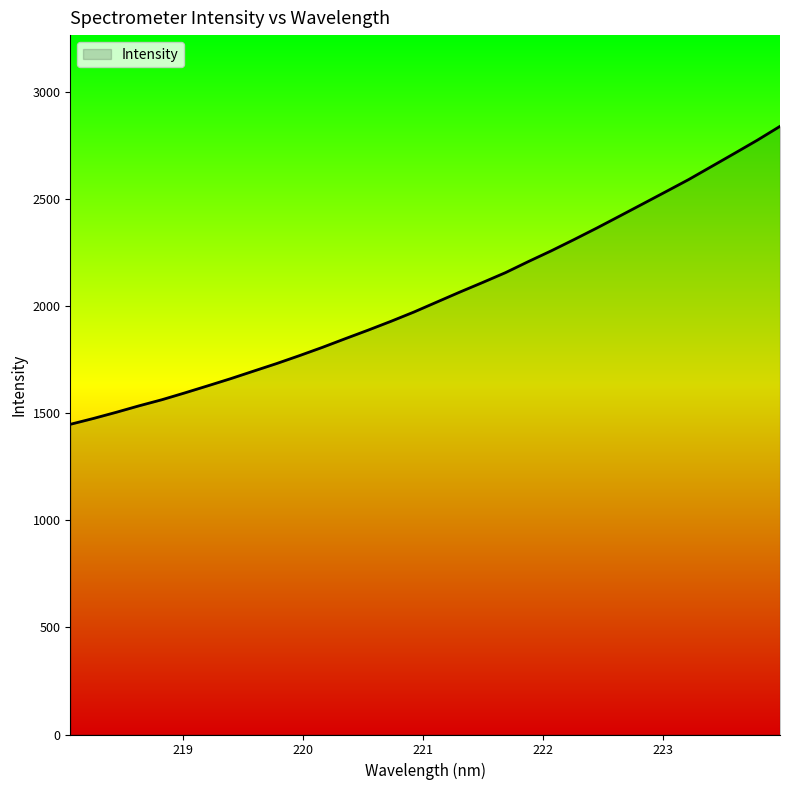

What is the difference between the maximum and minimum values?

1392.3